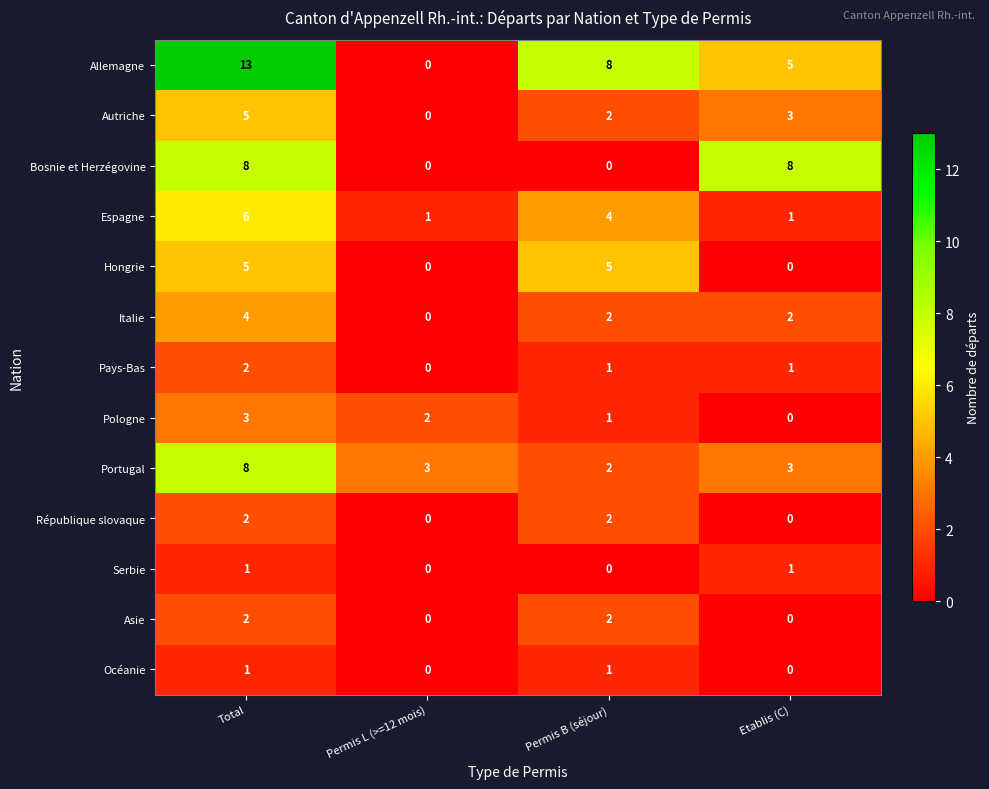

Count the number of categories in the chart.

4